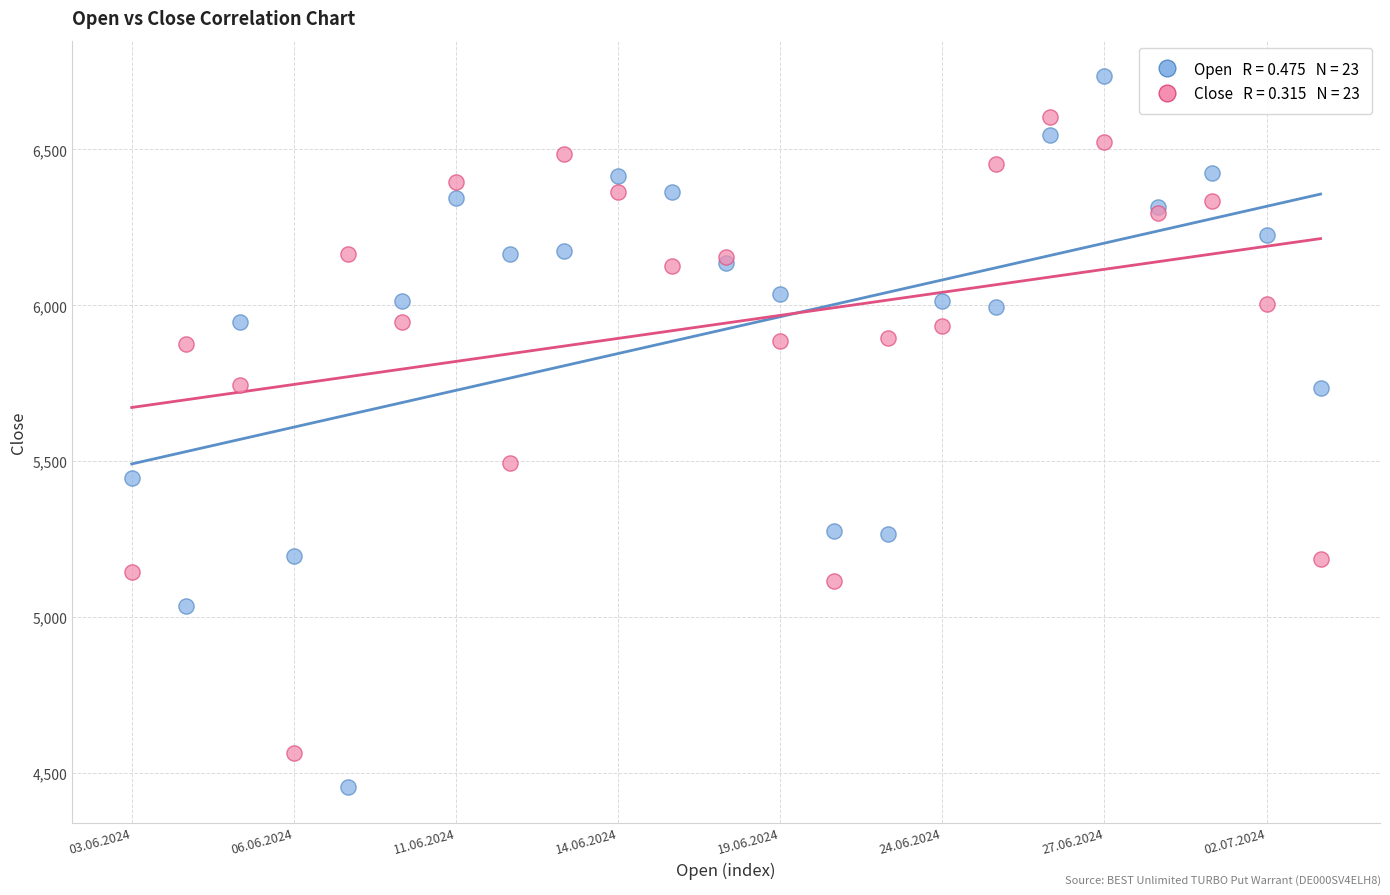

Across all series, what Y value is closest to 5595?

5495